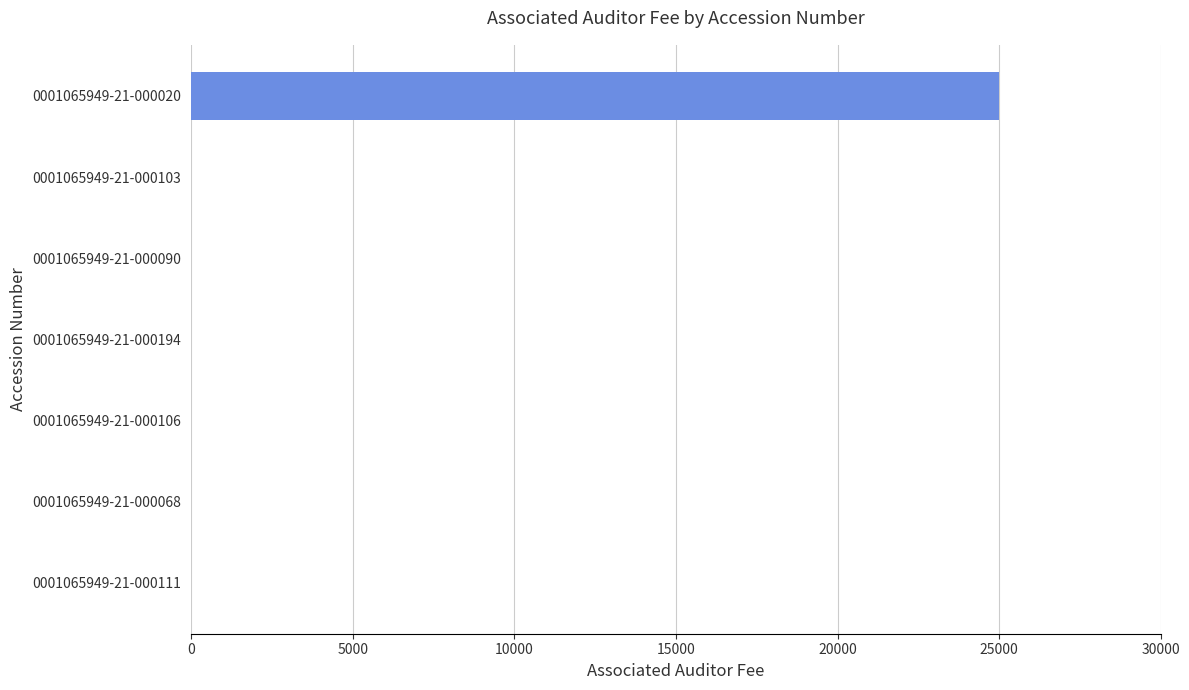

What is the greatest value displayed?

25000